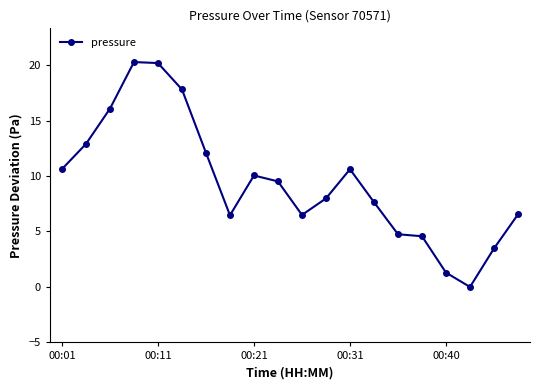

How many lines are shown in the chart?

1